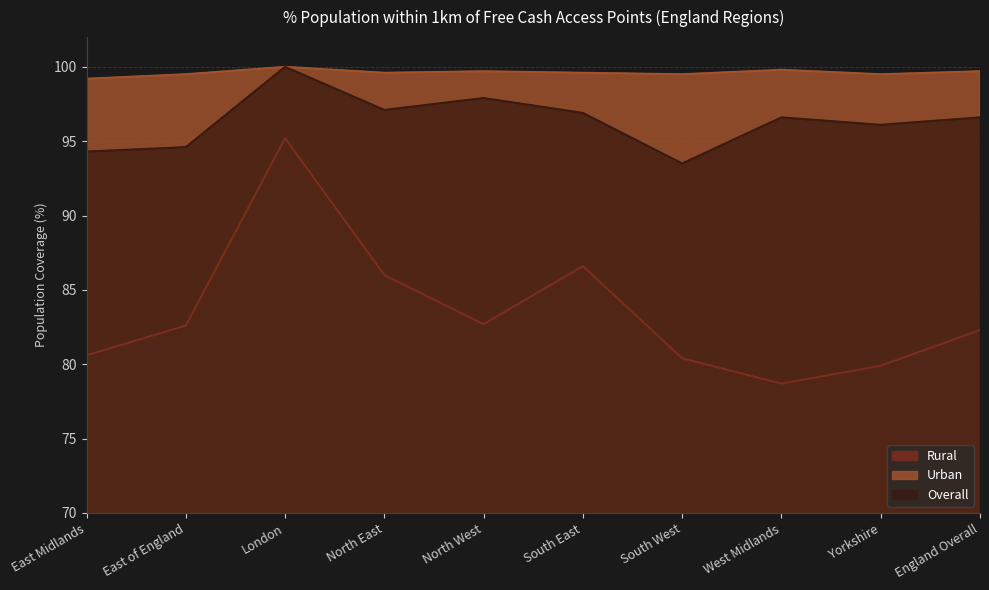

How many data points in Overall are above 96?

7